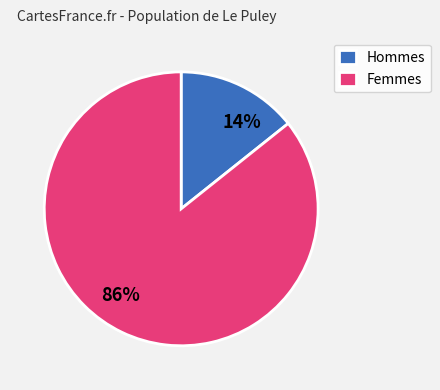

To the nearest percent, what is the average slice percentage?

50%